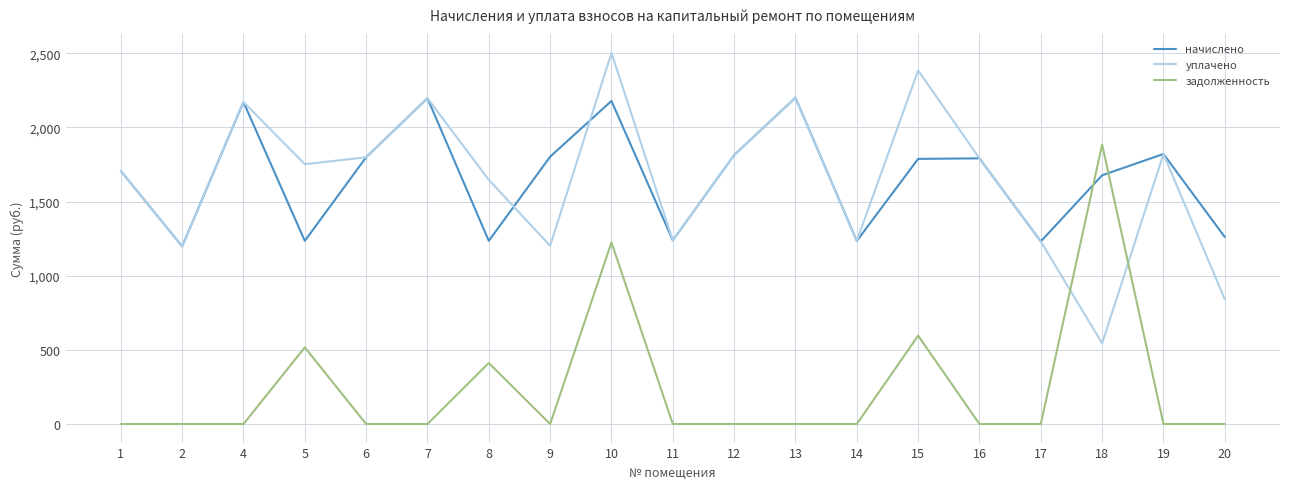

What is the highest value of the уплачено series?

2502.8